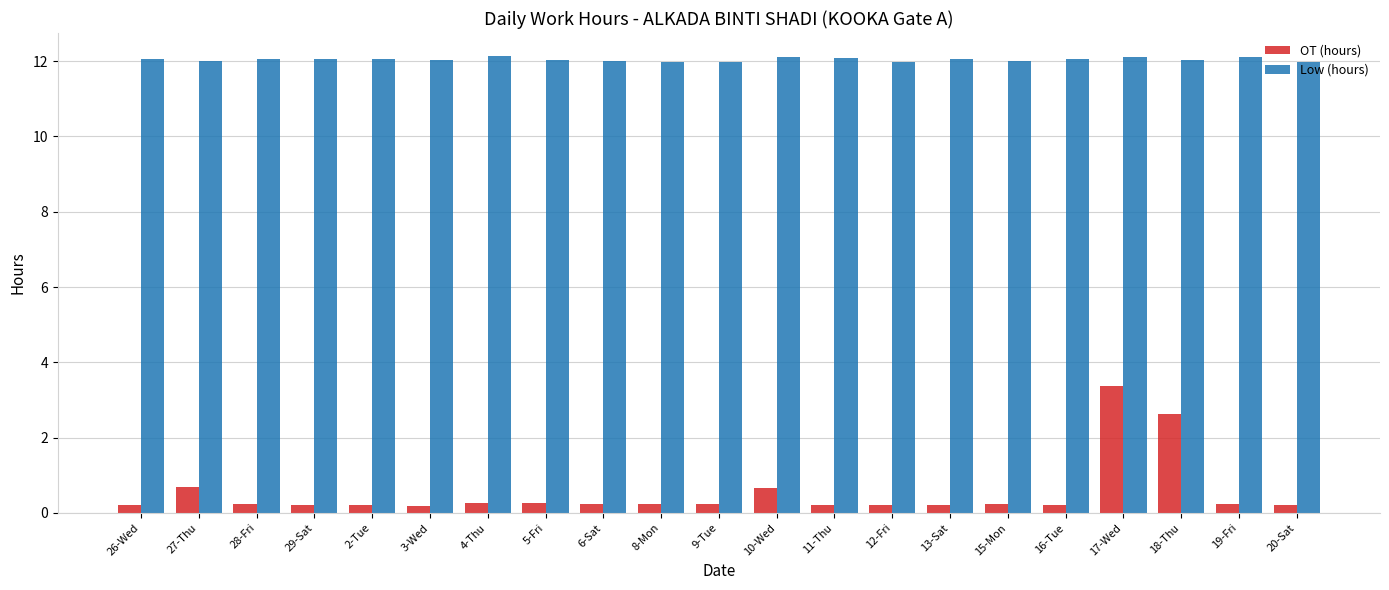

What is the highest value of the OT (hours) series?

3.4